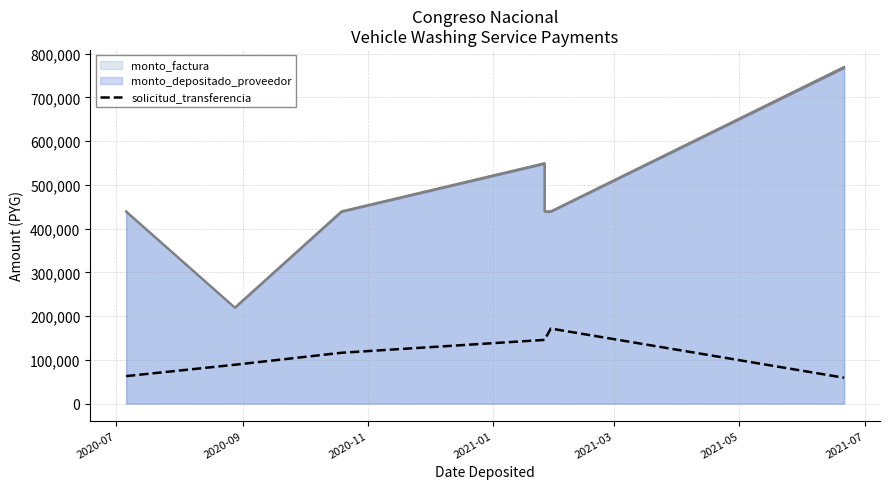

What is the sum of the values at 2021-07 and 2021-01?

205169